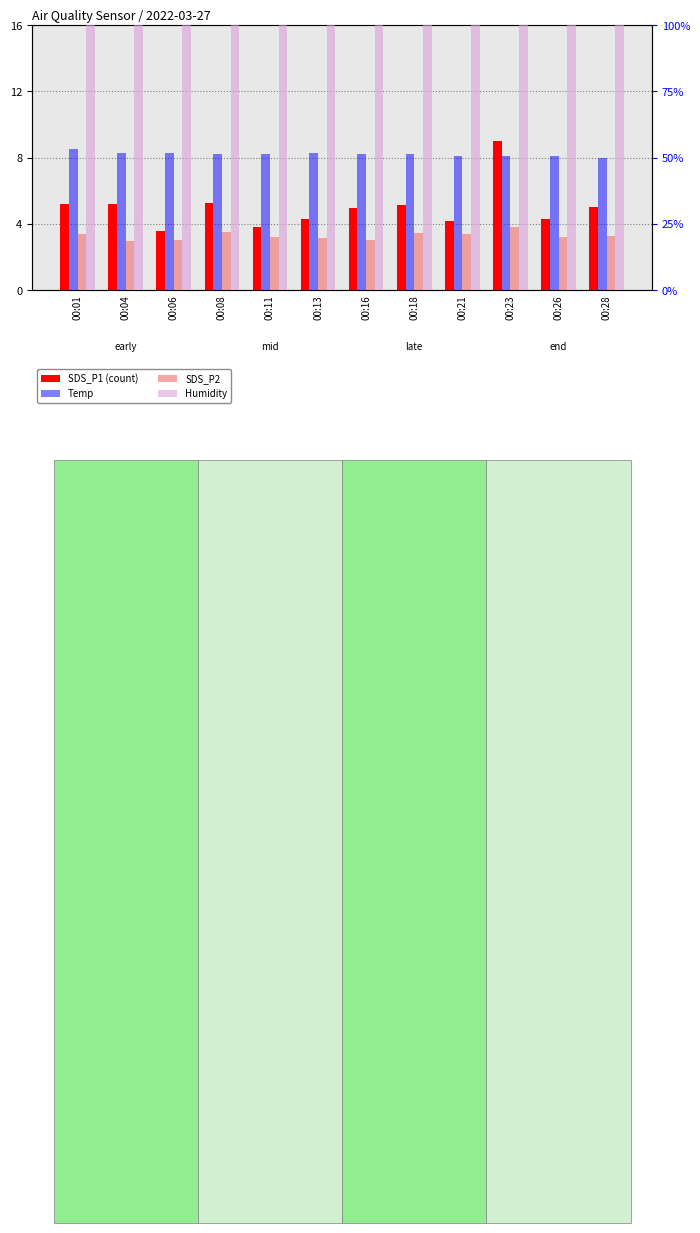

At how many categories does at least one series exceed 48?

12